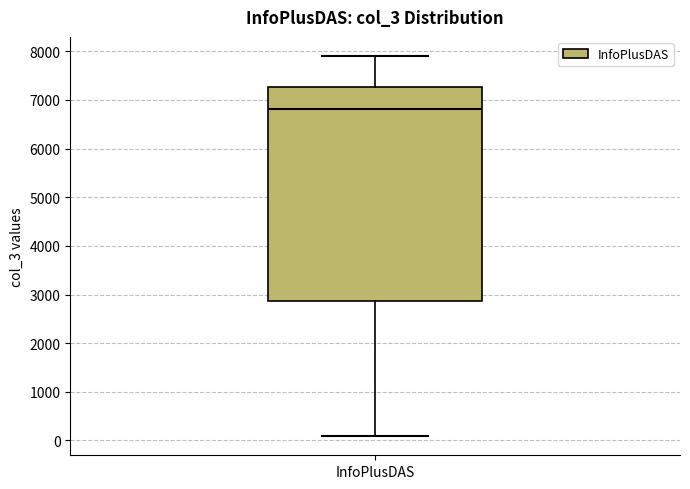

Transcribe this box plot: give where the median line is, the range the box spans, and where the two whiskers end, as read against the y-axis. The values are not printed on the chart, so give them approximately, as read against the axis.

median 6800, box 2900 to 7300, whiskers 100 to 7900